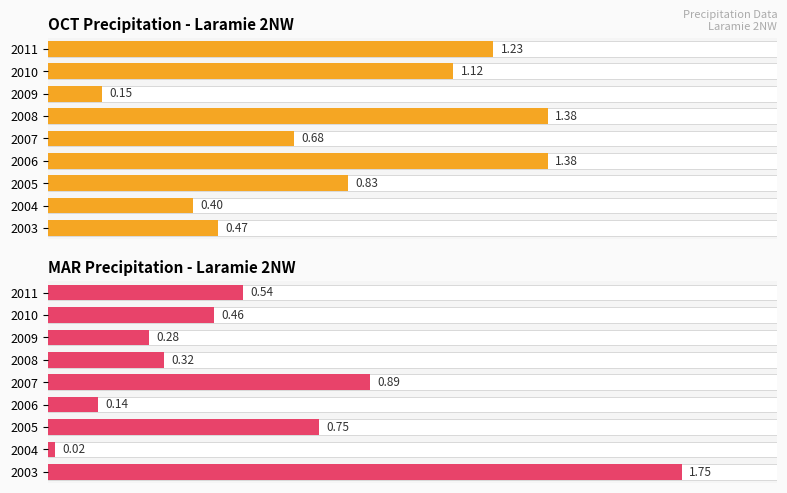

Are the bars grouped side by side (vs. stacked)?

Yes